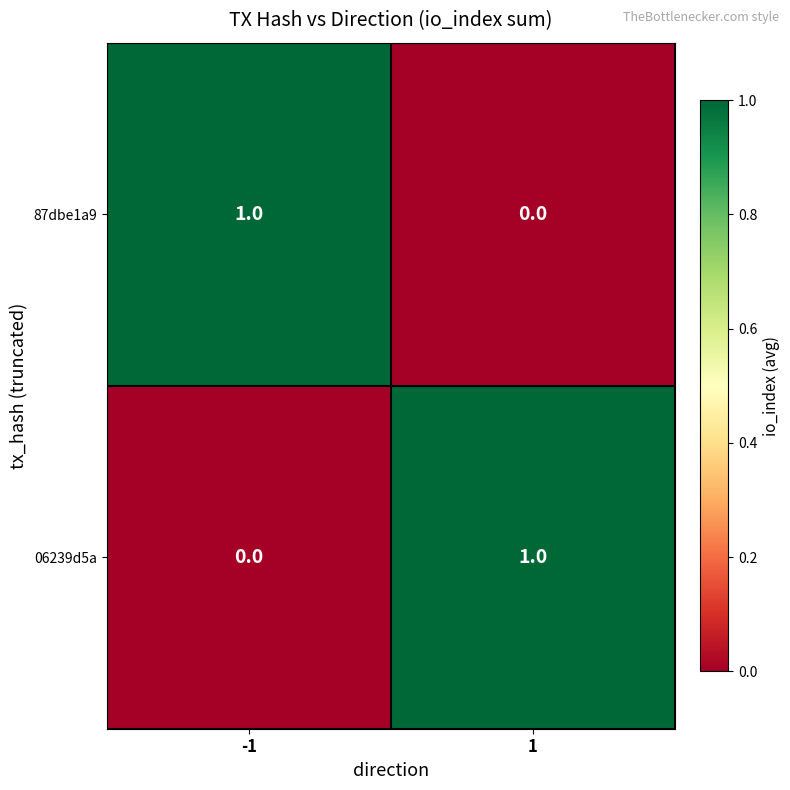

Rank the series at 1 from highest to lowest value.

06239d5a, 87dbe1a9